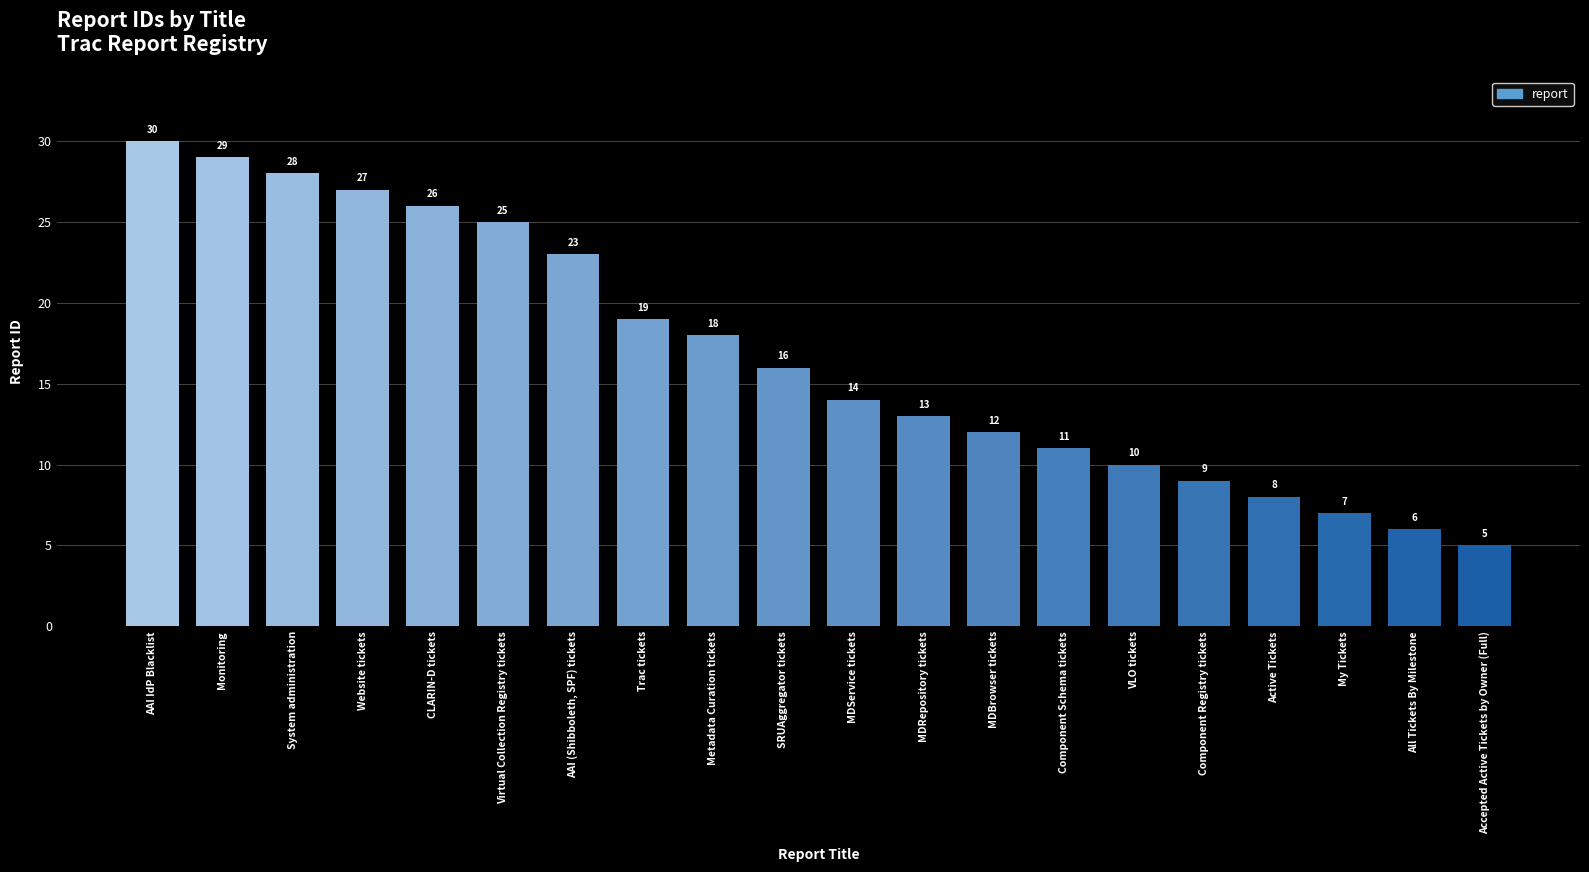

What is the label of the 16th bar from the right?

CLARIN-D tickets